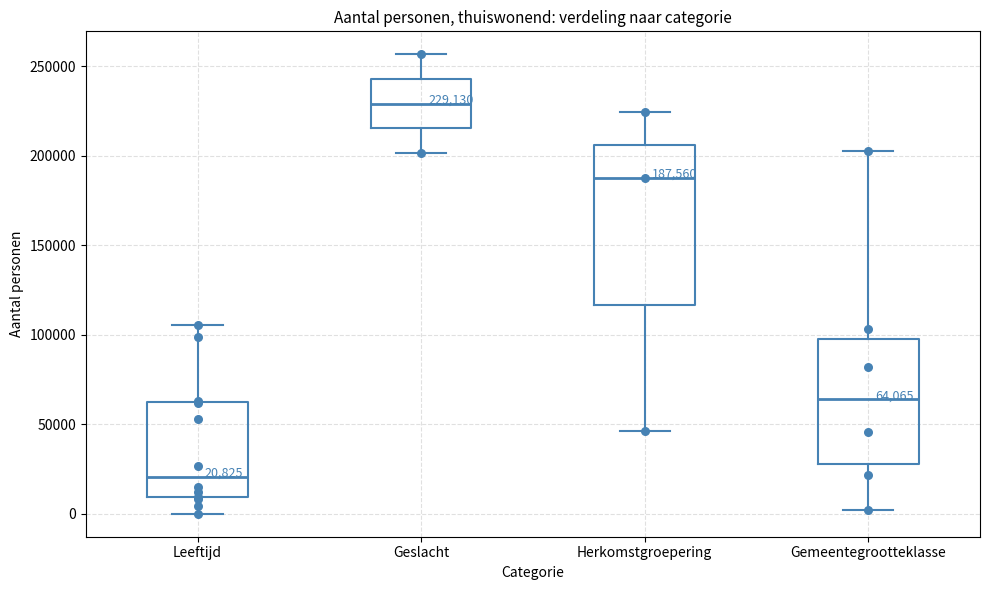

Which box's median line is the lowest?

Leeftijd